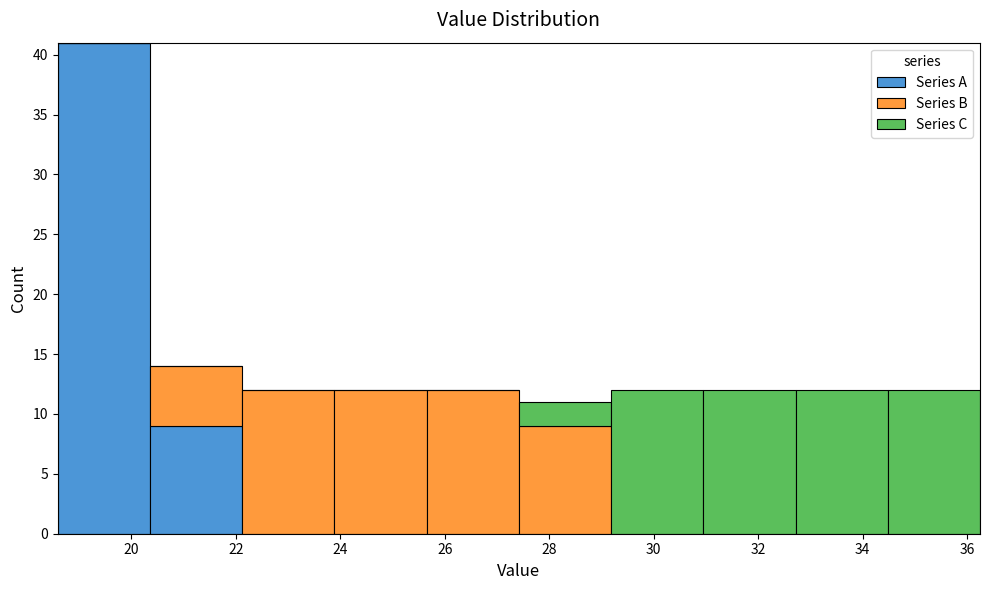

Reading left to right, transcribe this chart: for each stacked bar, give the range it covers on the x-axis and its total height. Neither the bar edges nor the heights are printed on the chart, so give them approximately, as read against the axes.

18.6 to 20.4: 41
20.4 to 22.2: 14
22.2 to 23.8: 12
23.8 to 25.6: 12
25.6 to 27.4: 12
27.4 to 29.2: 11
29.2 to 31.0: 12
31.0 to 32.8: 12
32.8 to 34.4: 12
34.4 to 36.2: 12